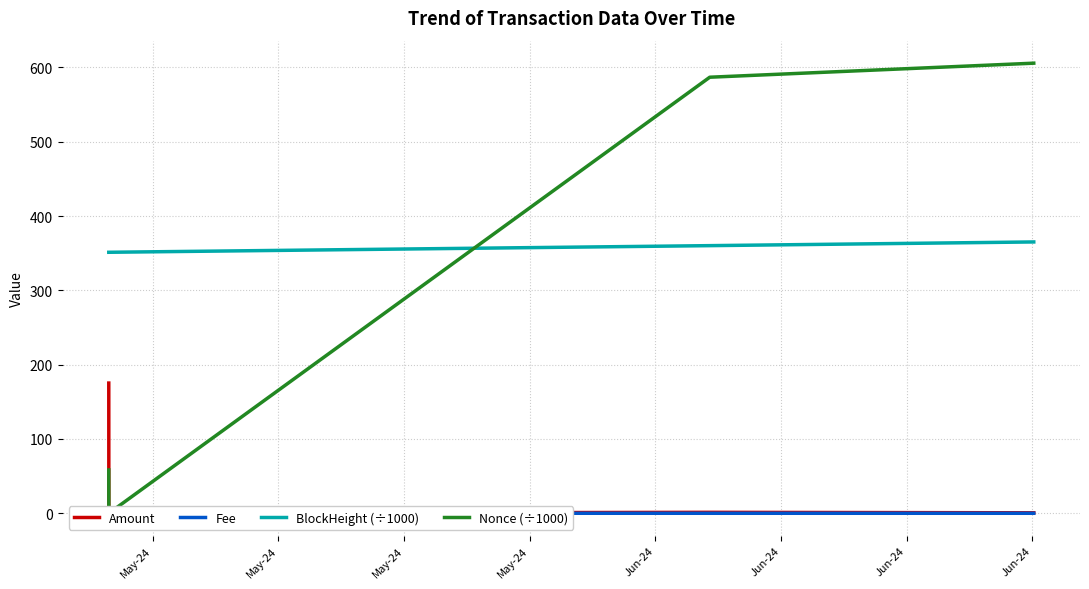

How many lines are shown in the chart?

4